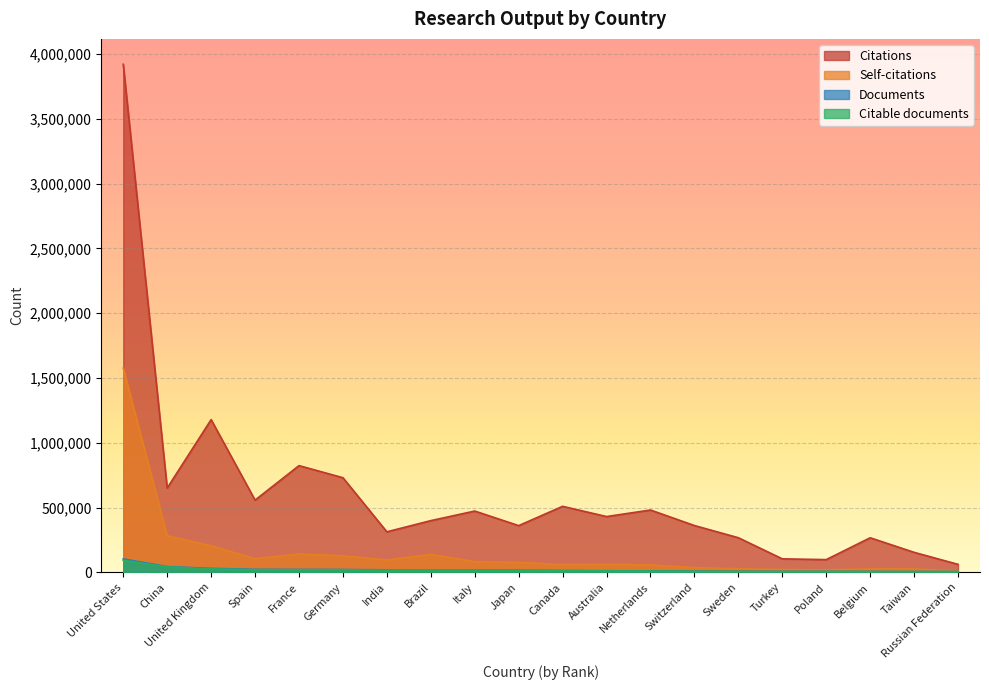

At how many categories does at least one series exceed 2627426?

1